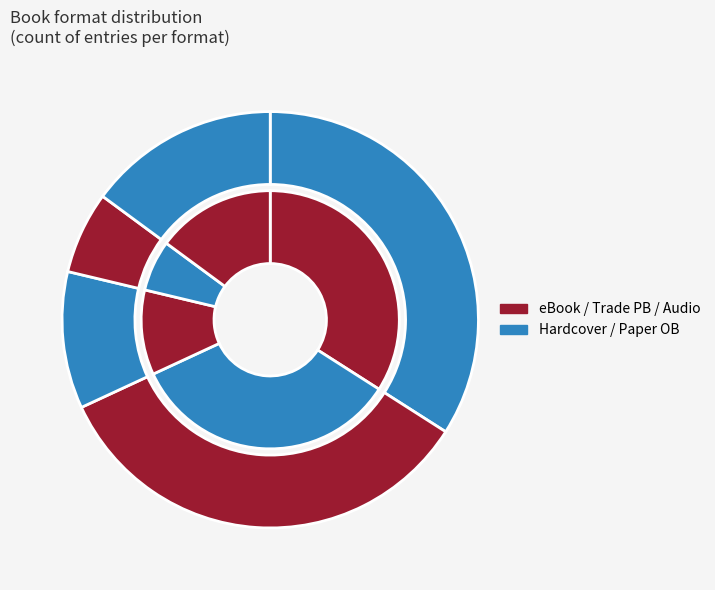

The Trade Paperback slice represents 11% of the pie. True or false?

True